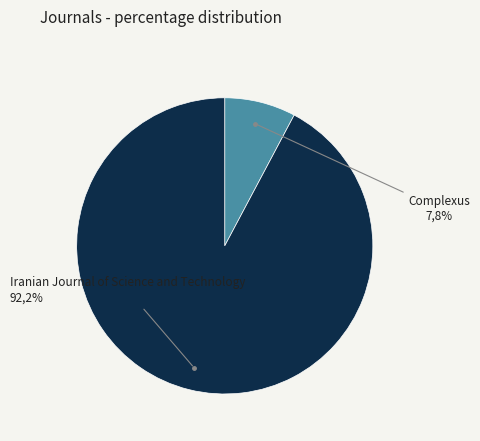

How many slices are in this pie chart?

2